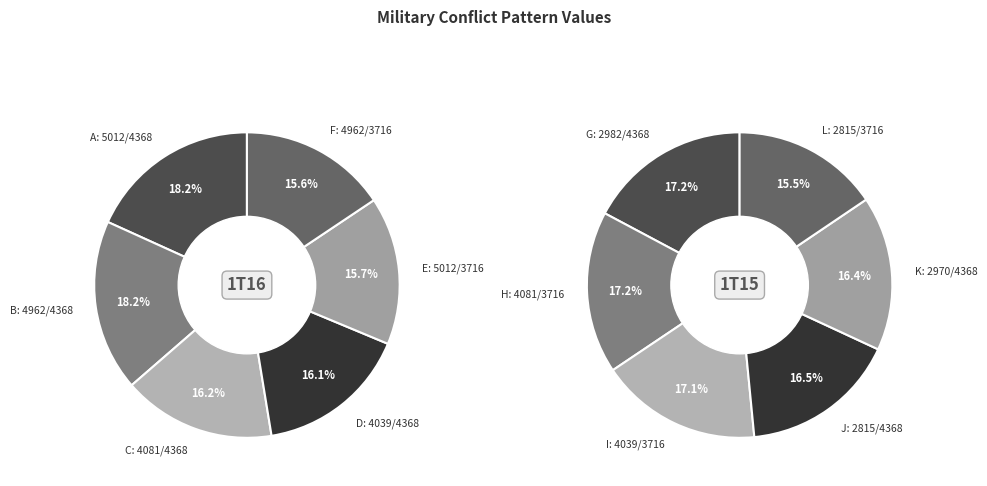

Is there any slice that represents more than half of the pie?

No